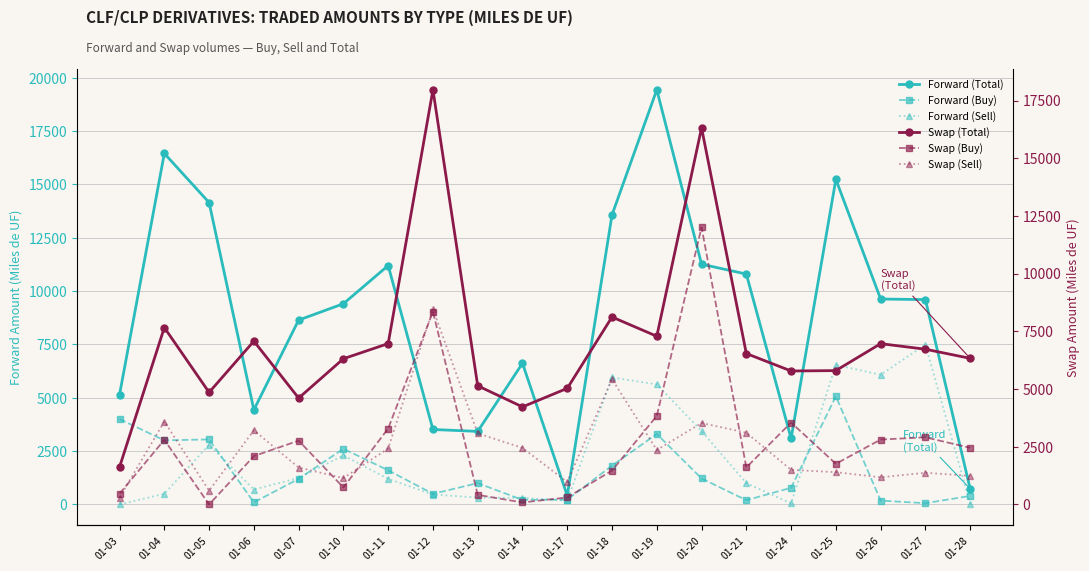

True or false: Swap (Total) has more than 1 interior local peaks.

True